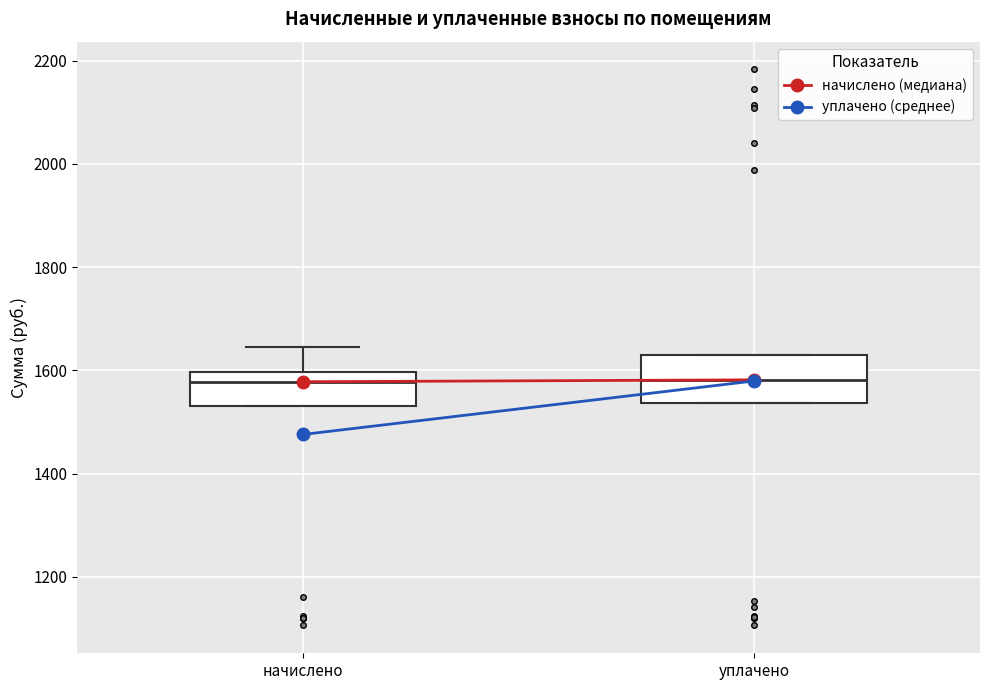

Reading left to right, transcribe this box plot: for each box, give where its median line is, the range the box spans, and where its two whiskers end, as read against the y-axis. The values are not printed on the chart, so give them approximately, as read against the axis.

начислено: median 1580, box 1540 to 1600, whiskers 1540 to 1640
уплачено: median 1580, box 1540 to 1620, whiskers 1540 to 1620